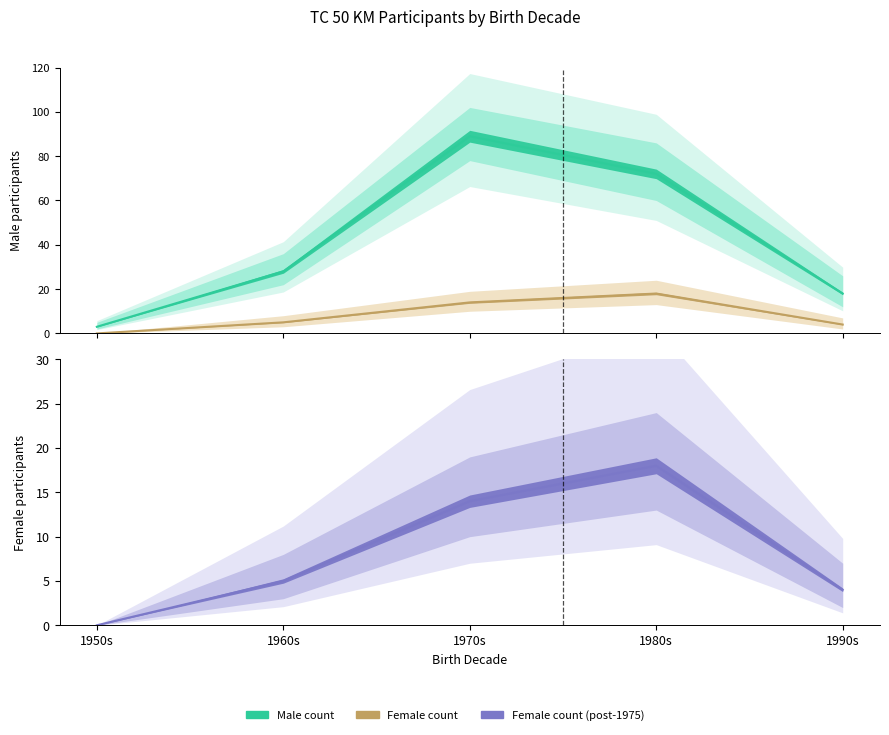

Which series has the largest total across all categories?

Male count